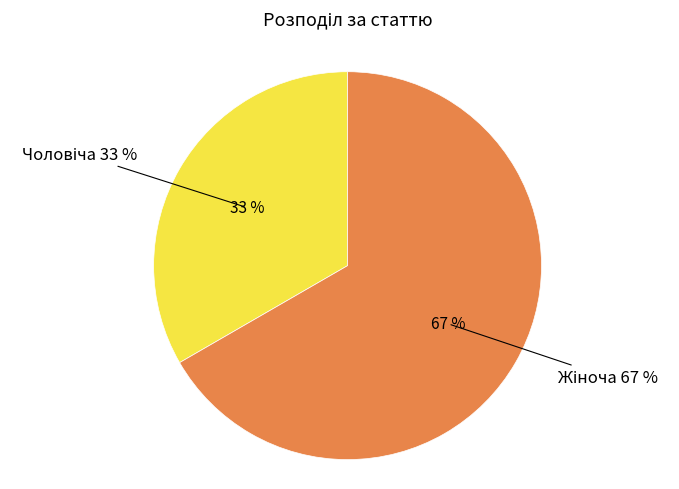

What percentage is the Чоловіча slice, to the nearest percent?

33%